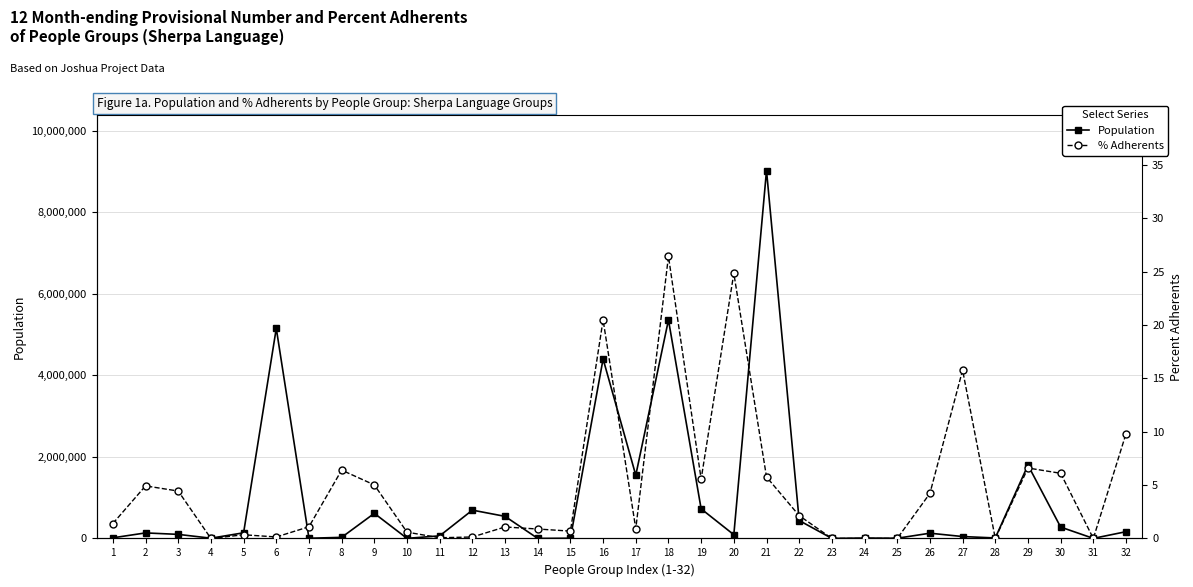

What is the approximate value of Population at 25?

5200.0